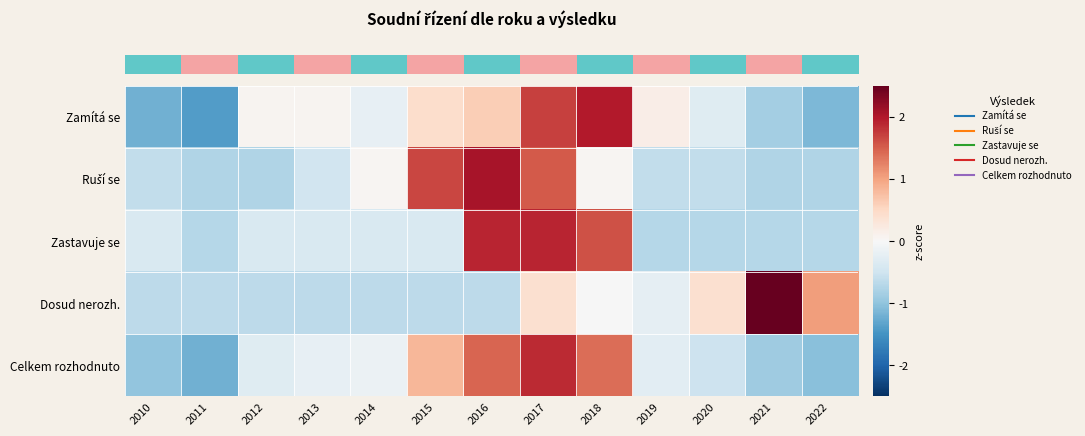

What is the total value across all series at 2018?

5.0